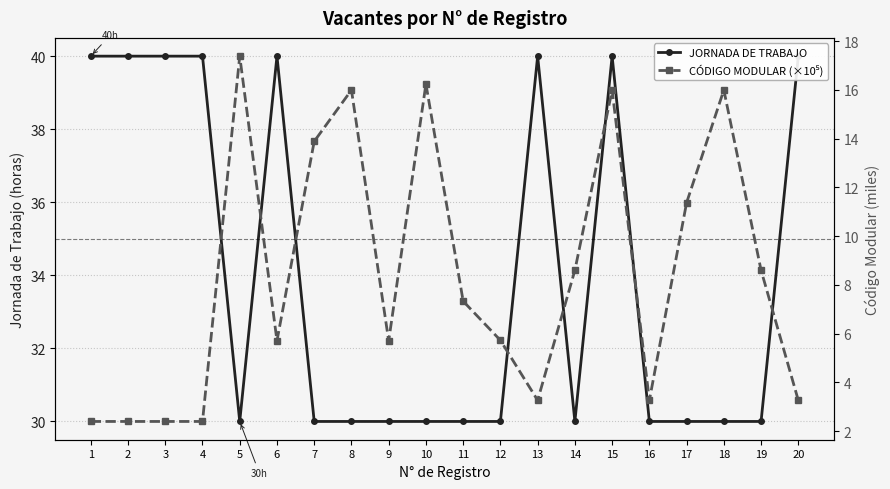

Which series has the widest spread of values?

CÓDIGO MODULAR (×10⁵)